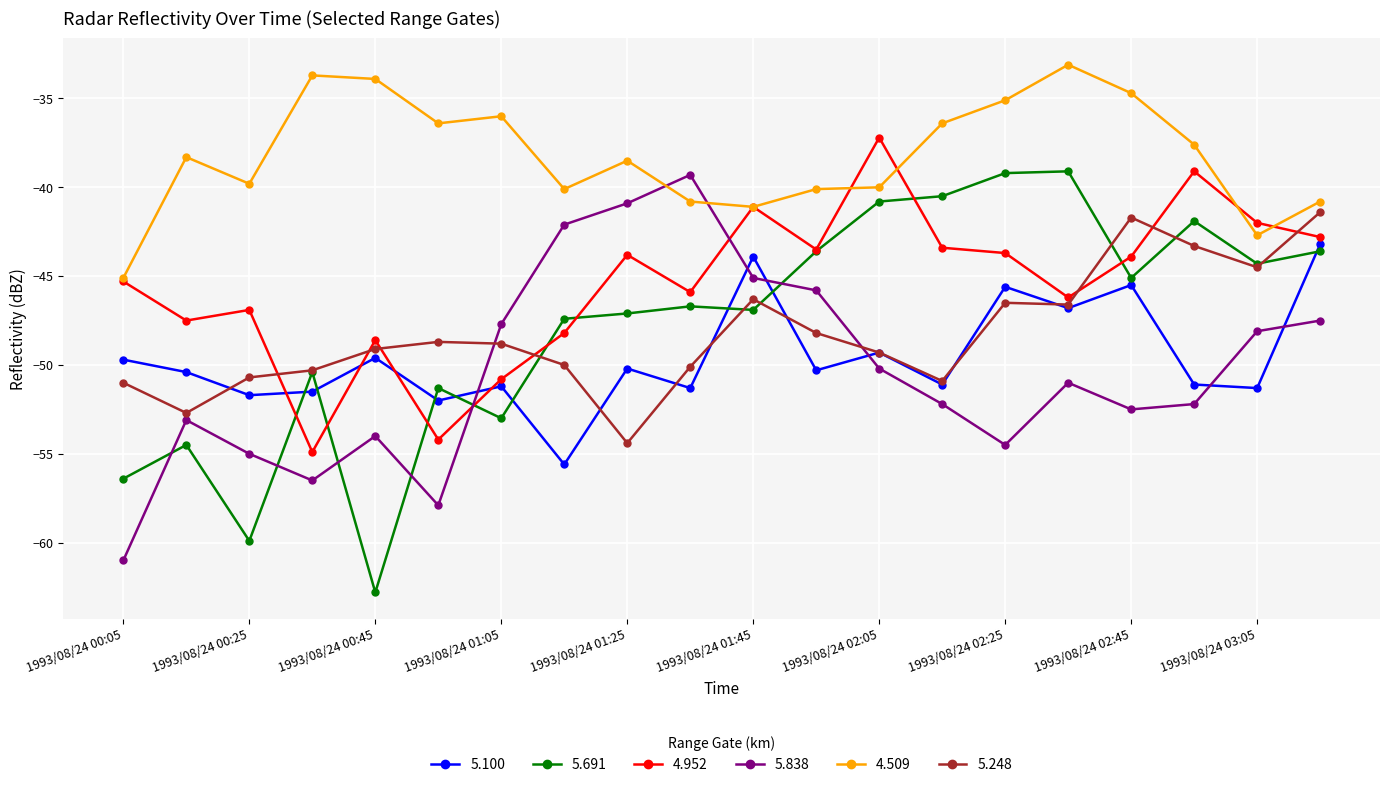

Does the chart display data point markers on the line(s)?

Yes